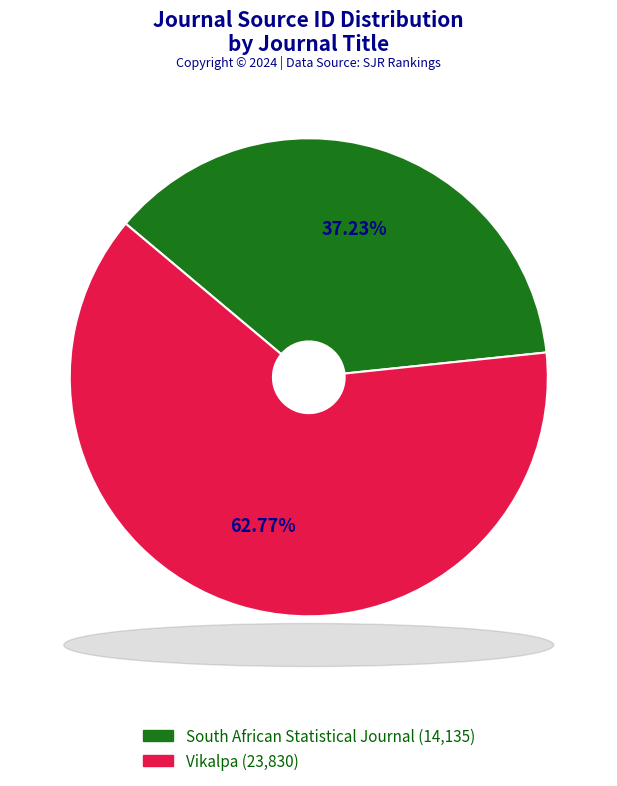

To the nearest percent, what percentage of the pie is South African Statistical Journal?

37%